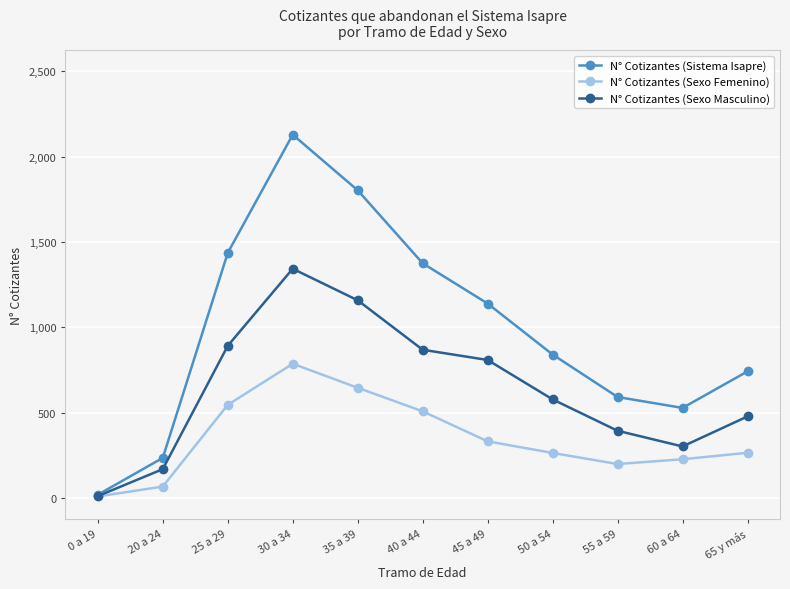

Reading right to left, extract all data points from this chart.

N° Cotizantes (Sistema Isapre): 65 y más=741	60 a 64=527	55 a 59=591	50 a 54=840	45 a 49=1139	40 a 44=1375	35 a 39=1803	30 a 34=2129	25 a 29=1436	20 a 24=234	0 a 19=18
N° Cotizantes (Sexo Femenino): 65 y más=264	60 a 64=226	55 a 59=198	50 a 54=263	45 a 49=331	40 a 44=507	35 a 39=645	30 a 34=786	25 a 29=545	20 a 24=66	0 a 19=8
N° Cotizantes (Sexo Masculino): 65 y más=477	60 a 64=301	55 a 59=393	50 a 54=577	45 a 49=808	40 a 44=868	35 a 39=1158	30 a 34=1343	25 a 29=891	20 a 24=168	0 a 19=10